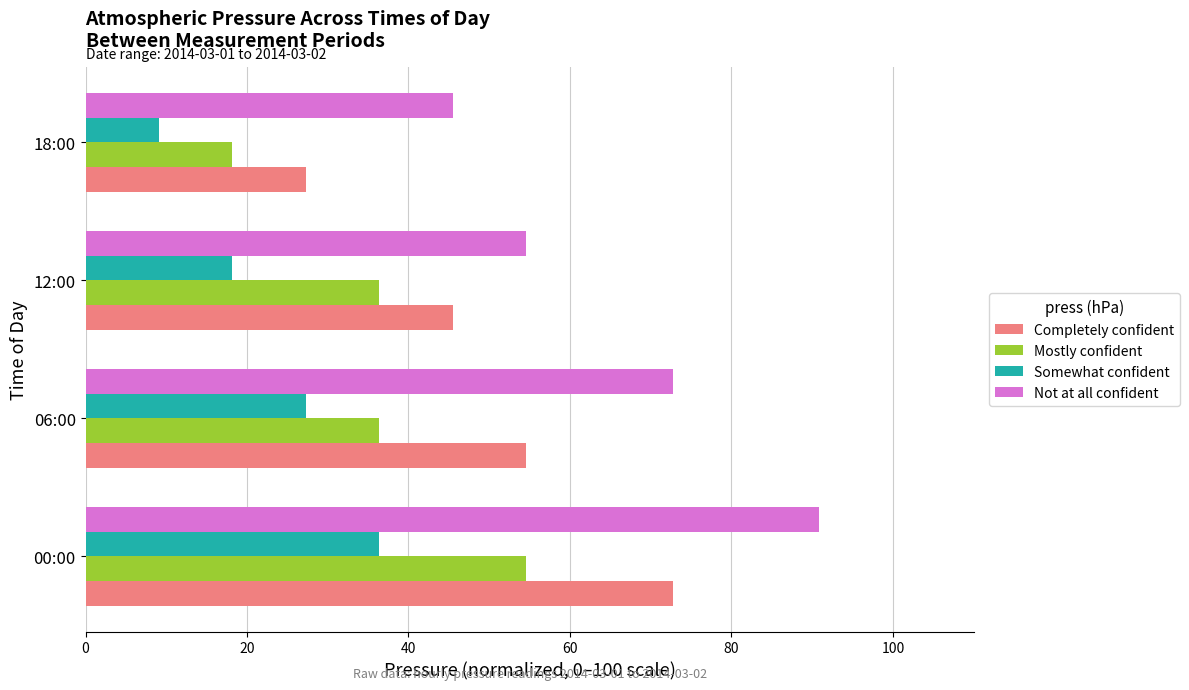

At which category does the chart reach its peak across all series?

00:00